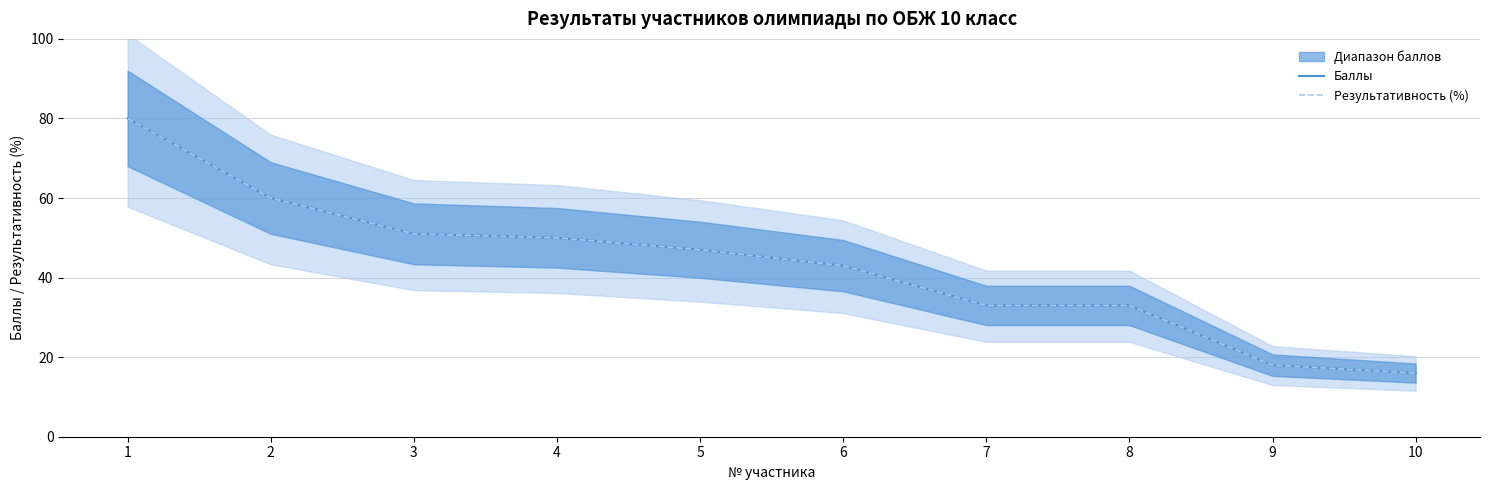

What is the average value of the Баллы series?

43